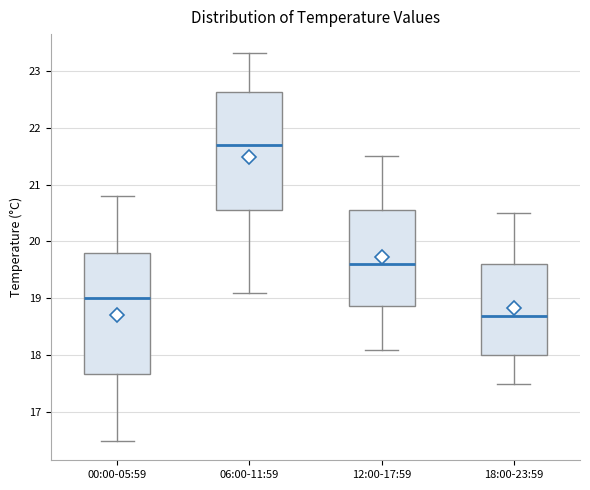

Which box has the lowest median line?

18:00-23:59